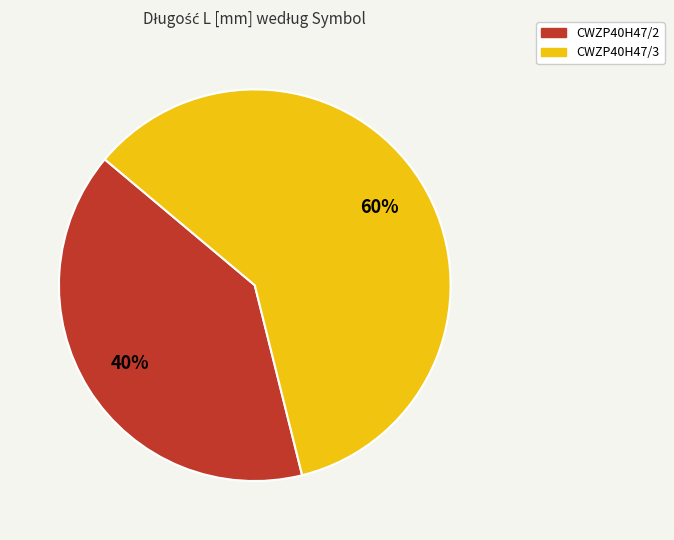

Does CWZP40H47/3 account for over 50% of the chart?

Yes